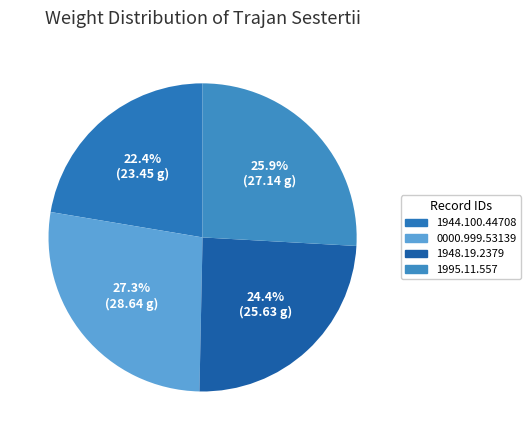

Count the number of slices in the pie.

4